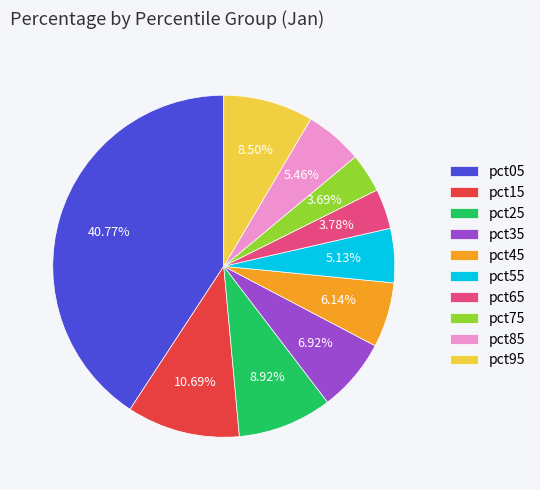

True or false: pct75 accounts for 4% of the total.

True